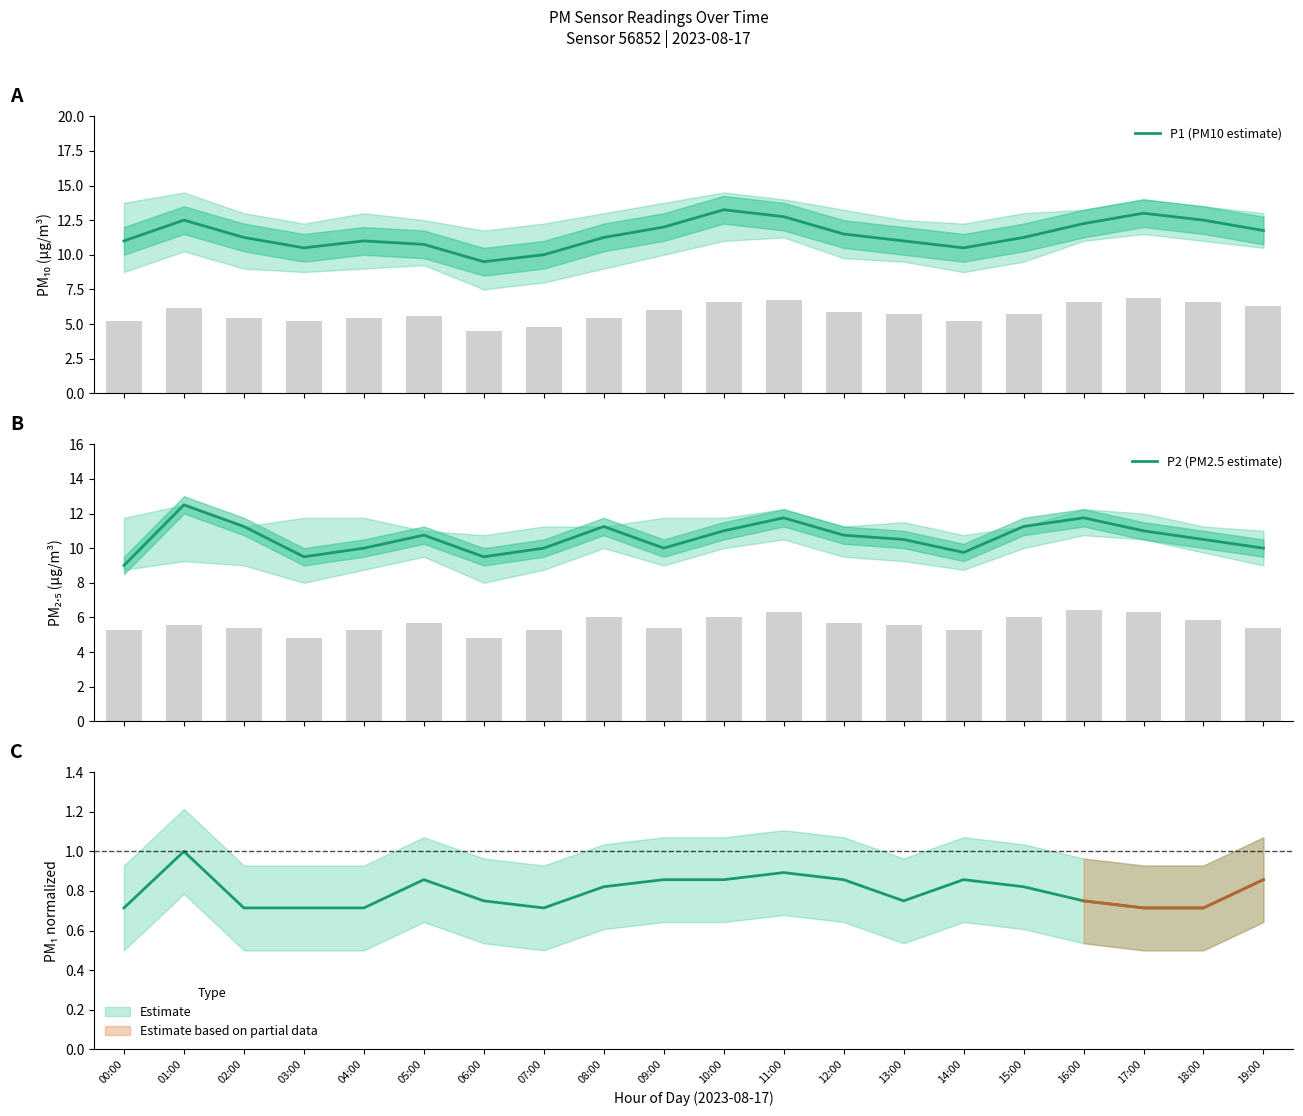

Reading left to right, extract all data points from this chart.

P1 (PM10 estimate): 11.0	12.5	11.2	10.5	11.0	10.8	9.5	10.0	11.2	12.0	13.2	12.8	11.5	11.0	10.5	11.2	12.2	13.0	12.5	11.8
P2 (PM2.5 estimate): 9.0	12.5	11.2	9.5	10.0	10.8	9.5	10.0	11.2	10.0	11.0	11.8	10.8	10.5	9.8	11.2	11.8	11.0	10.5	10.0